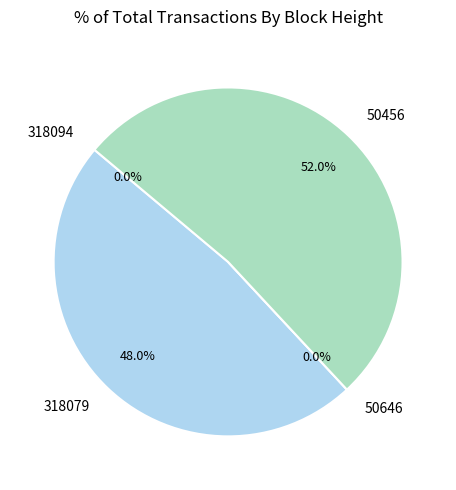

Which category has the smallest portion of the pie?

50646